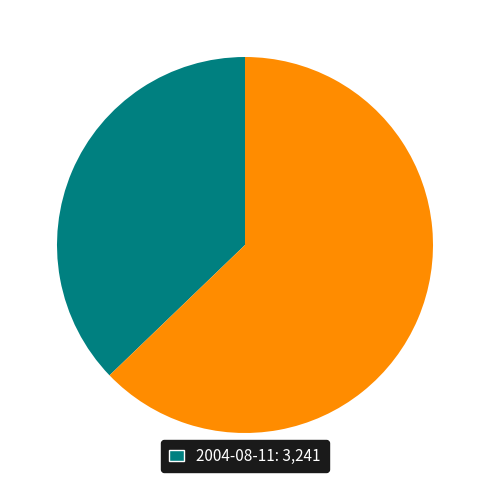

Is there any slice that represents more than half of the pie?

Yes